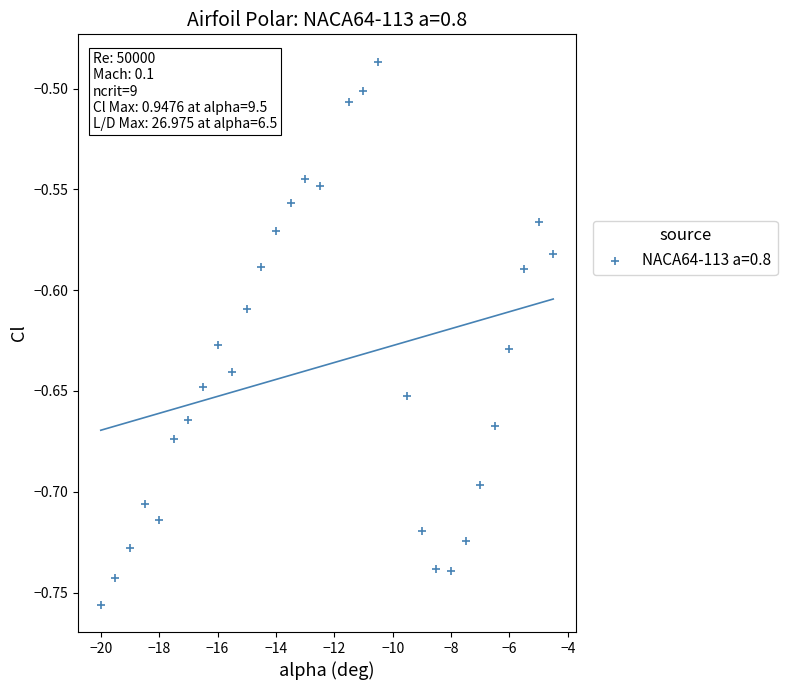

What is the range of X values (max minus min)?

15.5